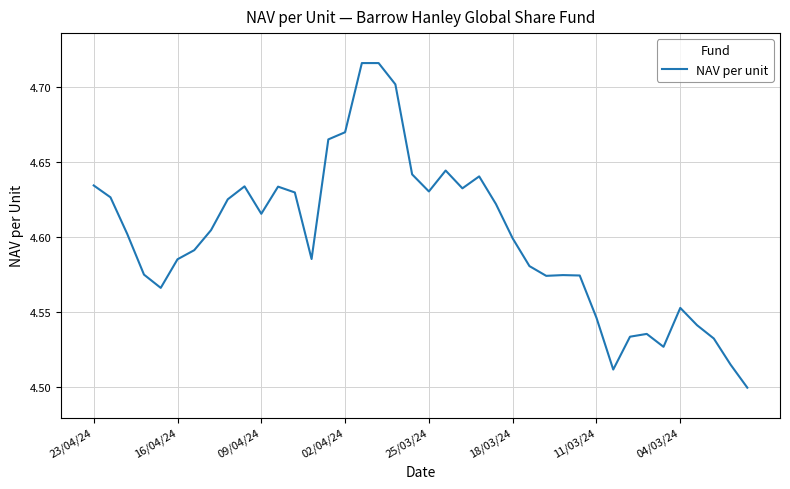

What is the maximum value shown in the chart?

4.7